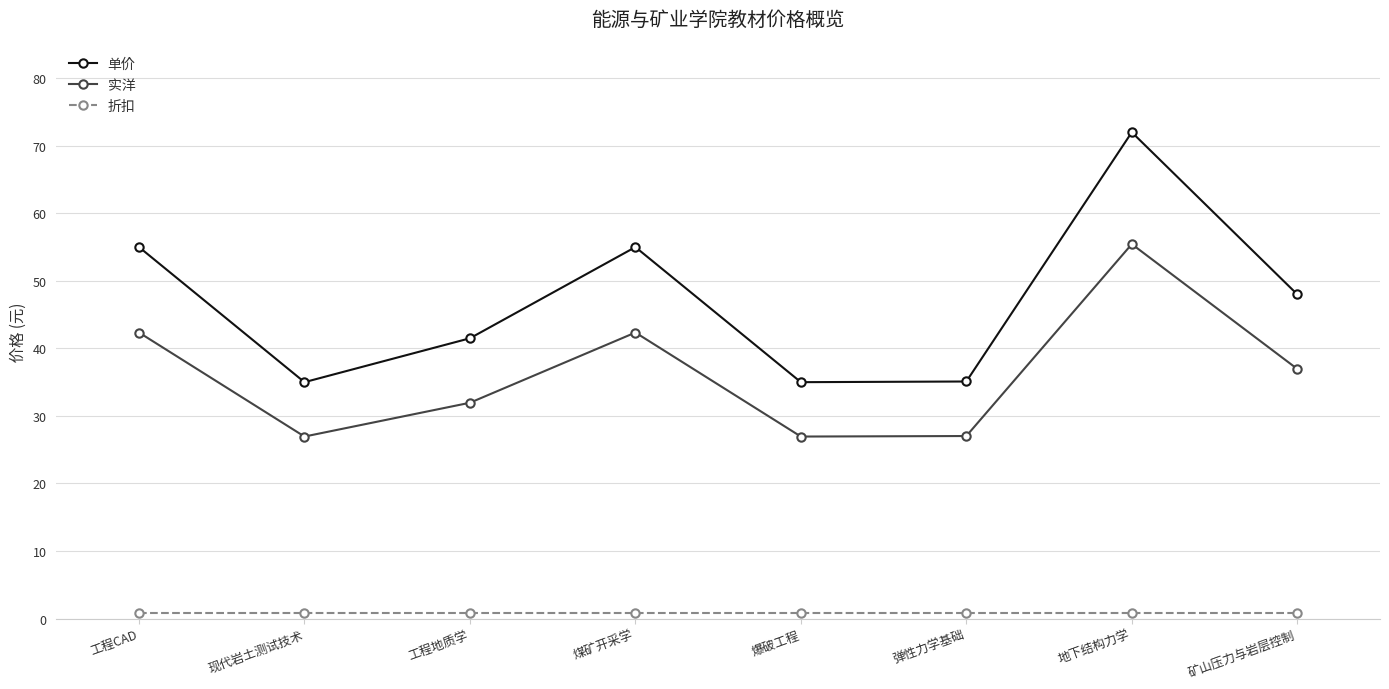

How many distinct data groups are displayed?

3